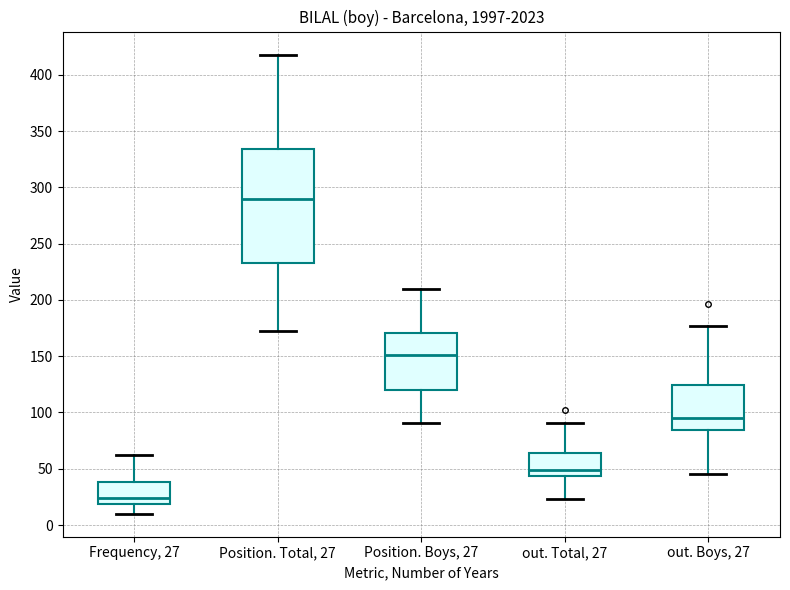

Which box's median line is the lowest?

Frequency, 27